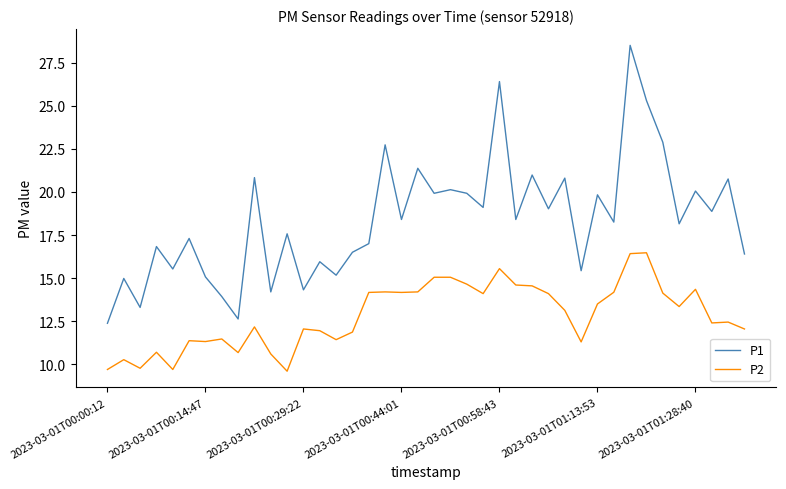

Which series has the largest total across all categories?

P1